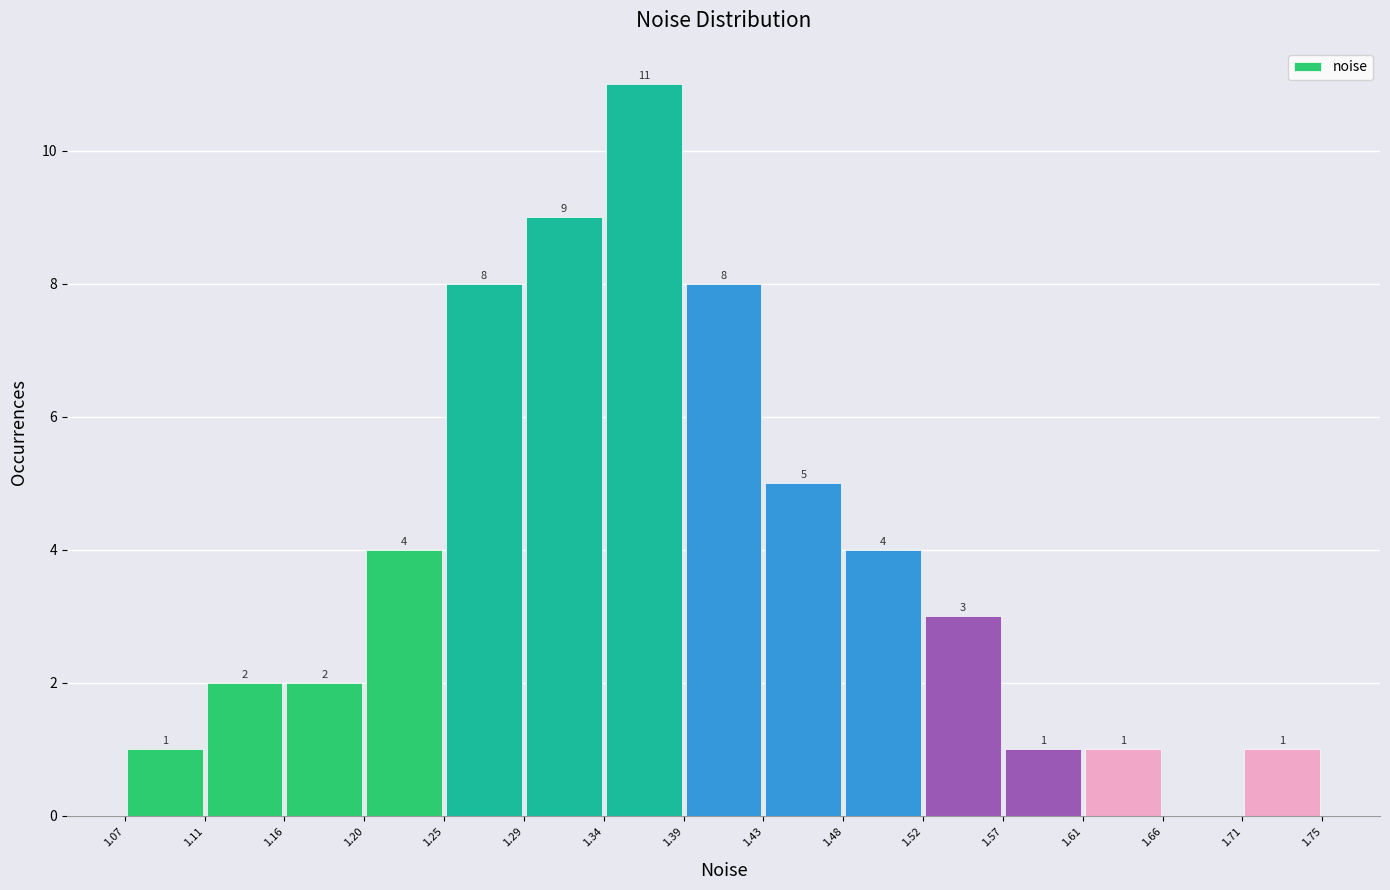

Over which range of the x-axis is the bar tallest?

1.34 to 1.39